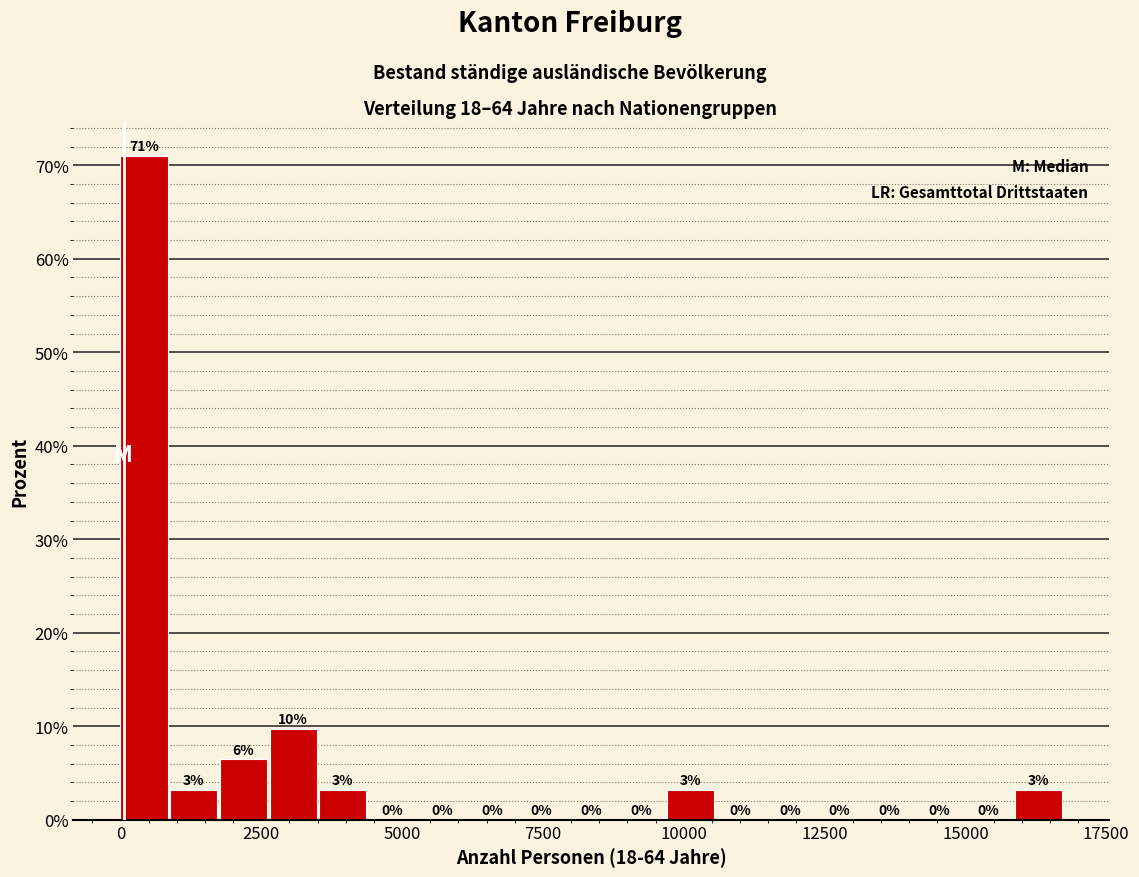

Read against the x-axis, roughly where is the centre of the tallest bar?

500